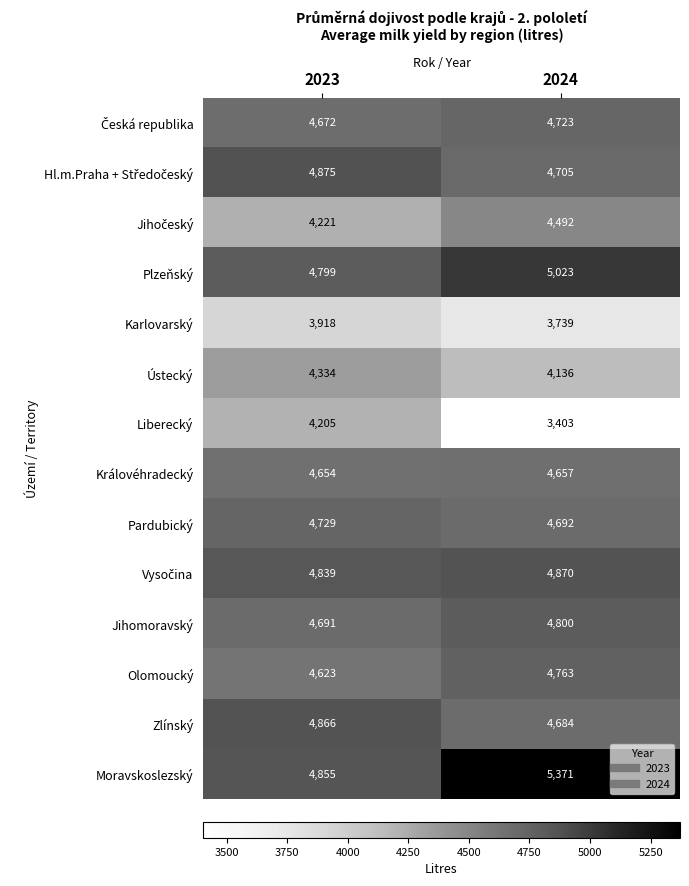

Which category has the lowest value across all series?

2024